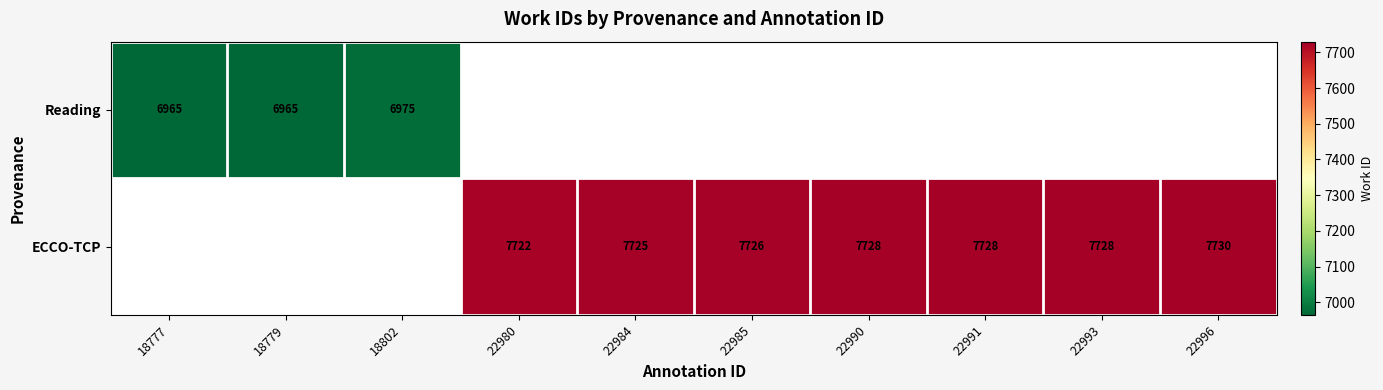

What is the minimum value shown in the chart?

6965.0